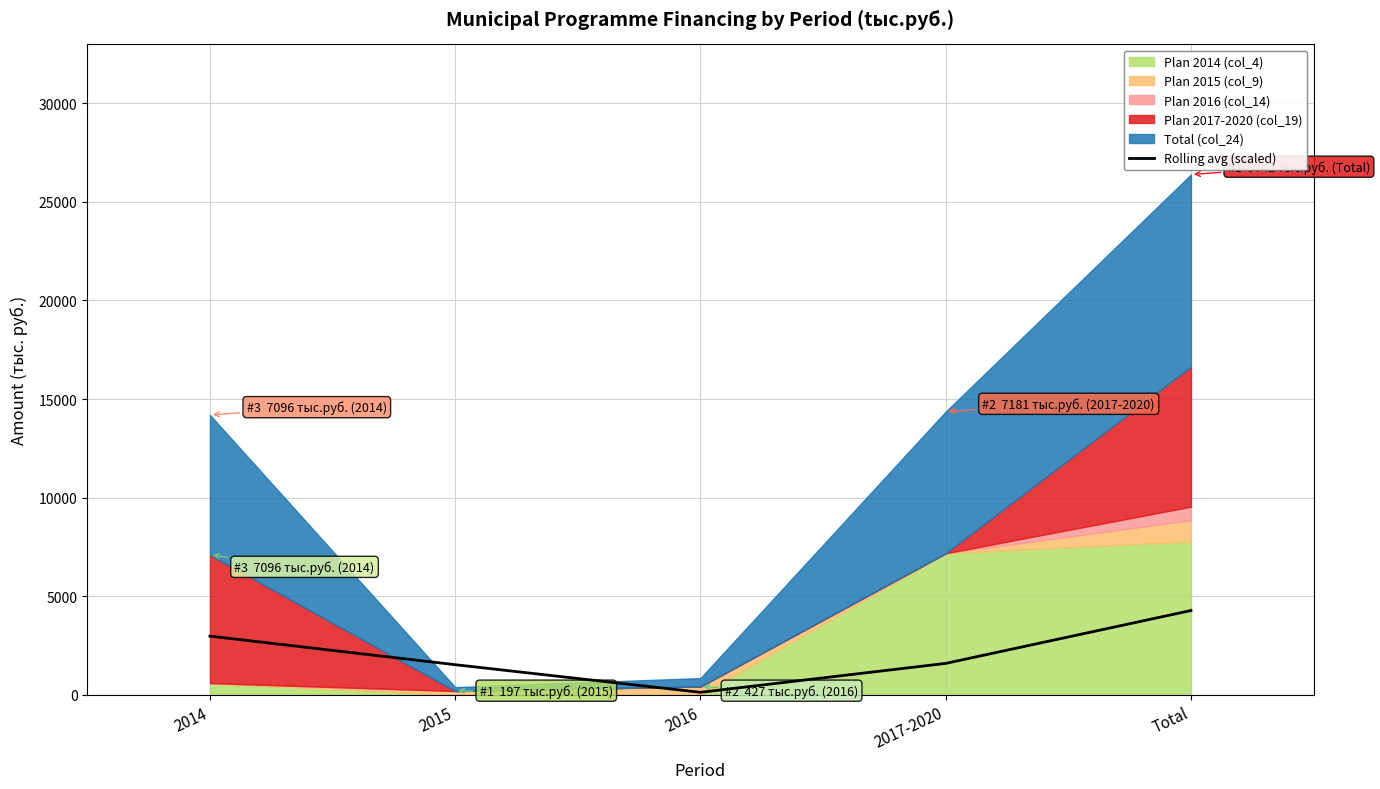

True or false: the data shows 2716.8 at Total.

False